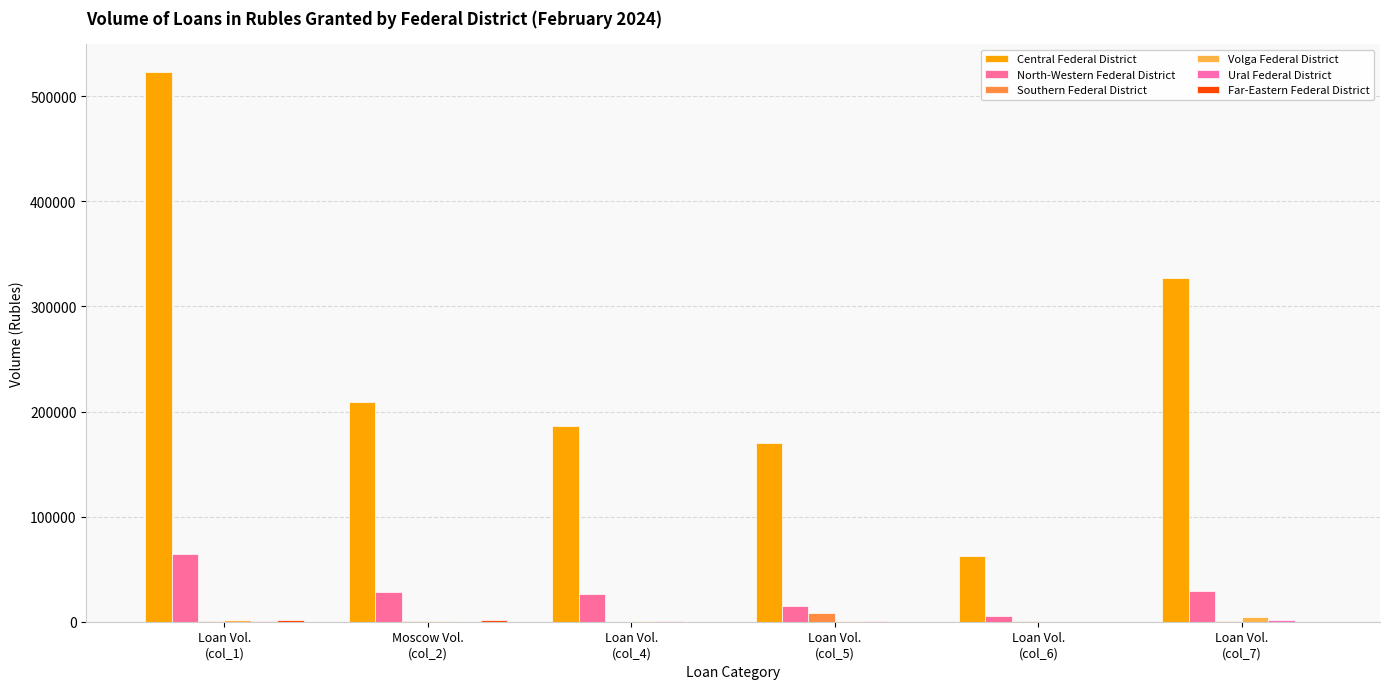

The value of Far-Eastern Federal District at Moscow Vol.
(col_2) is 1912. True or false?

True